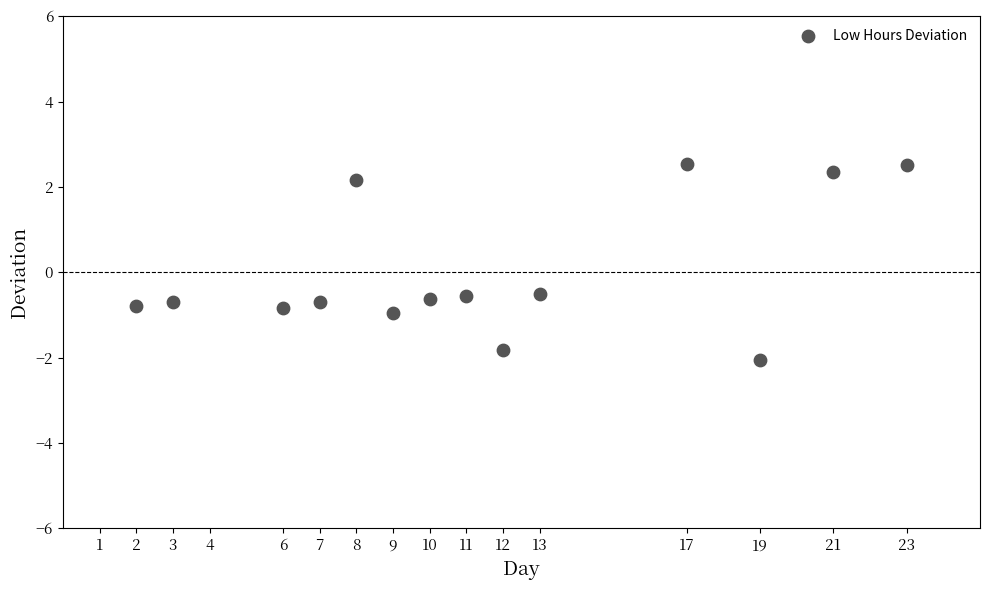

What is the range of X values (max minus min)?

21.0